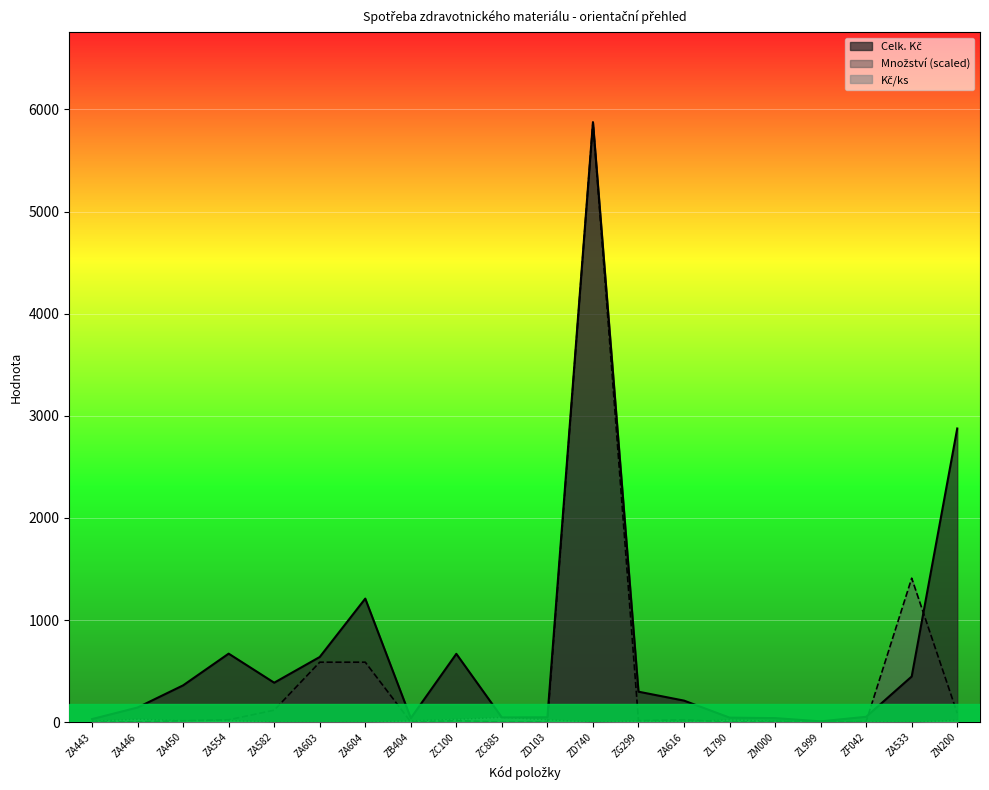

Where is Kč/ks nearest to the value 23?

ZL790